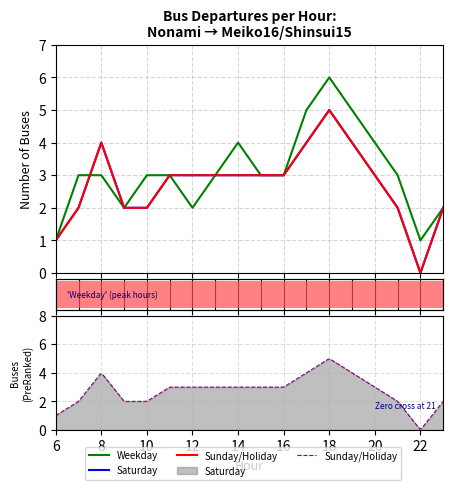

Rank the series by their maximum value, from lowest to highest.

Saturday, Sunday/Holiday, Weekday